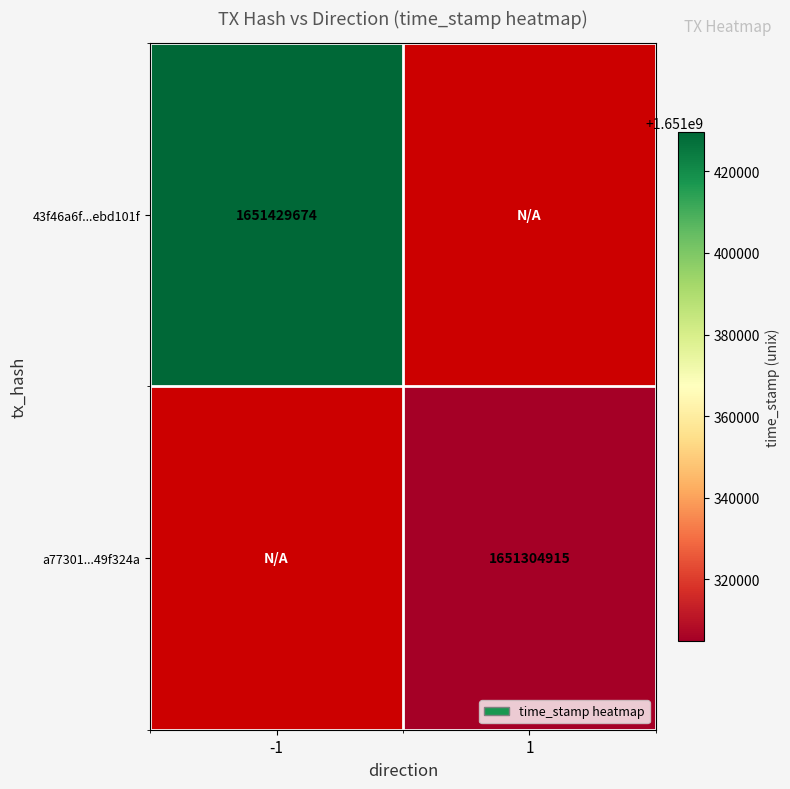

True or false: 43f46a6f...ebd101f has a value of 2591984602.9 at -1.

False